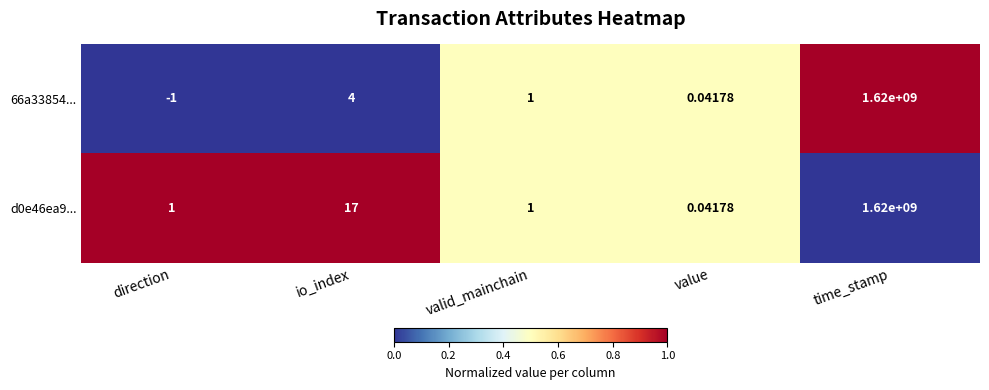

What is the greatest value displayed?

1620000000.0